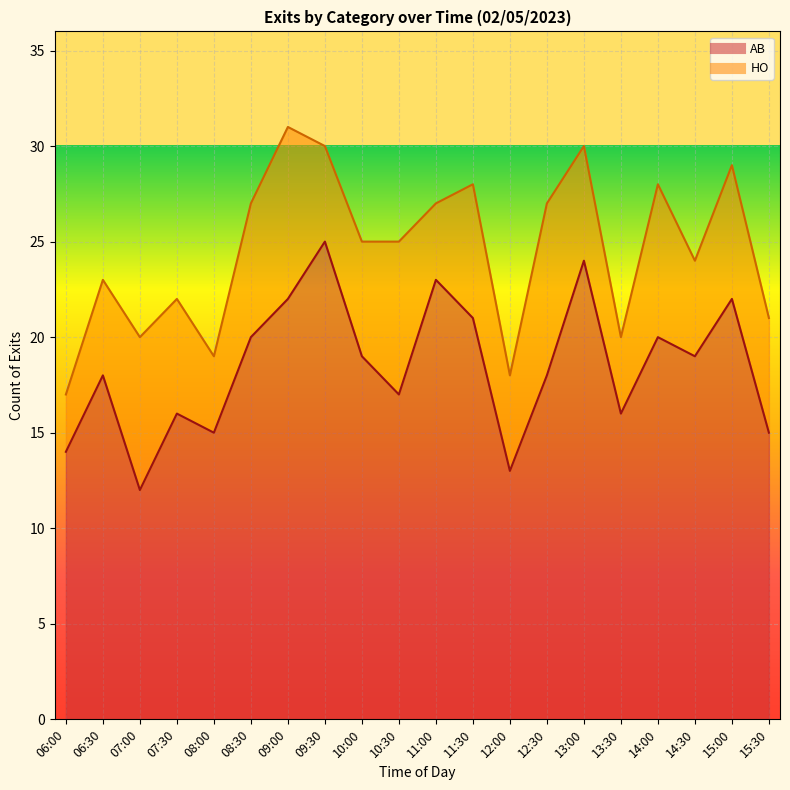

Approximately how many times larger is the value at 12:30 compared to 09:30?

0.7